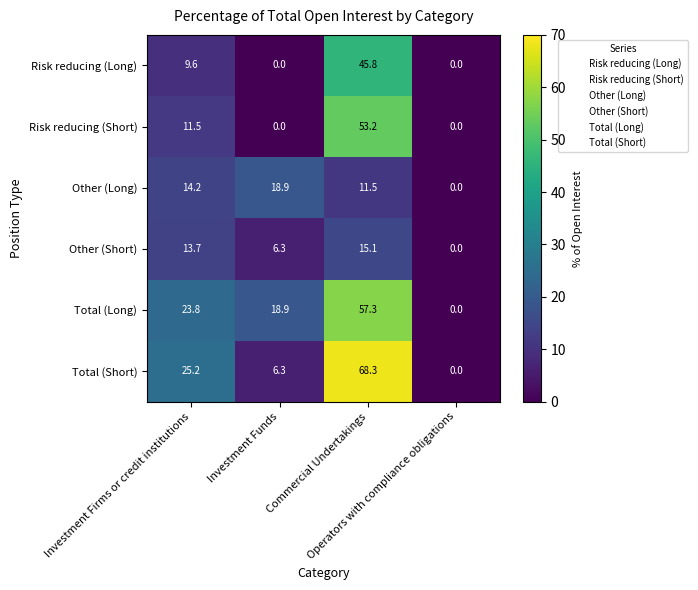

Count the number of data series in this chart.

6